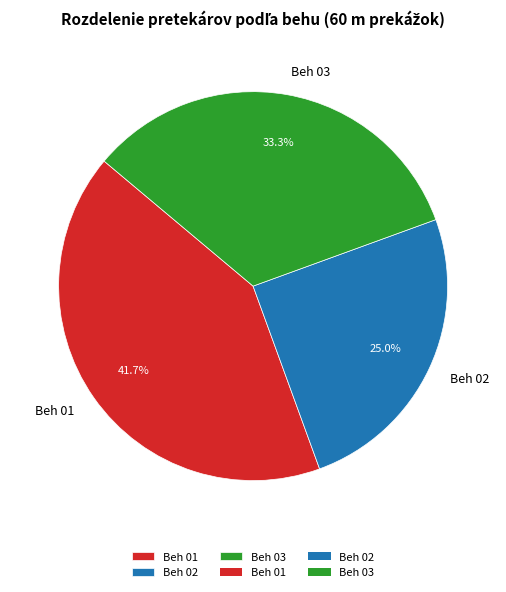

The Beh 03 slice represents 40% of the pie. True or false?

False